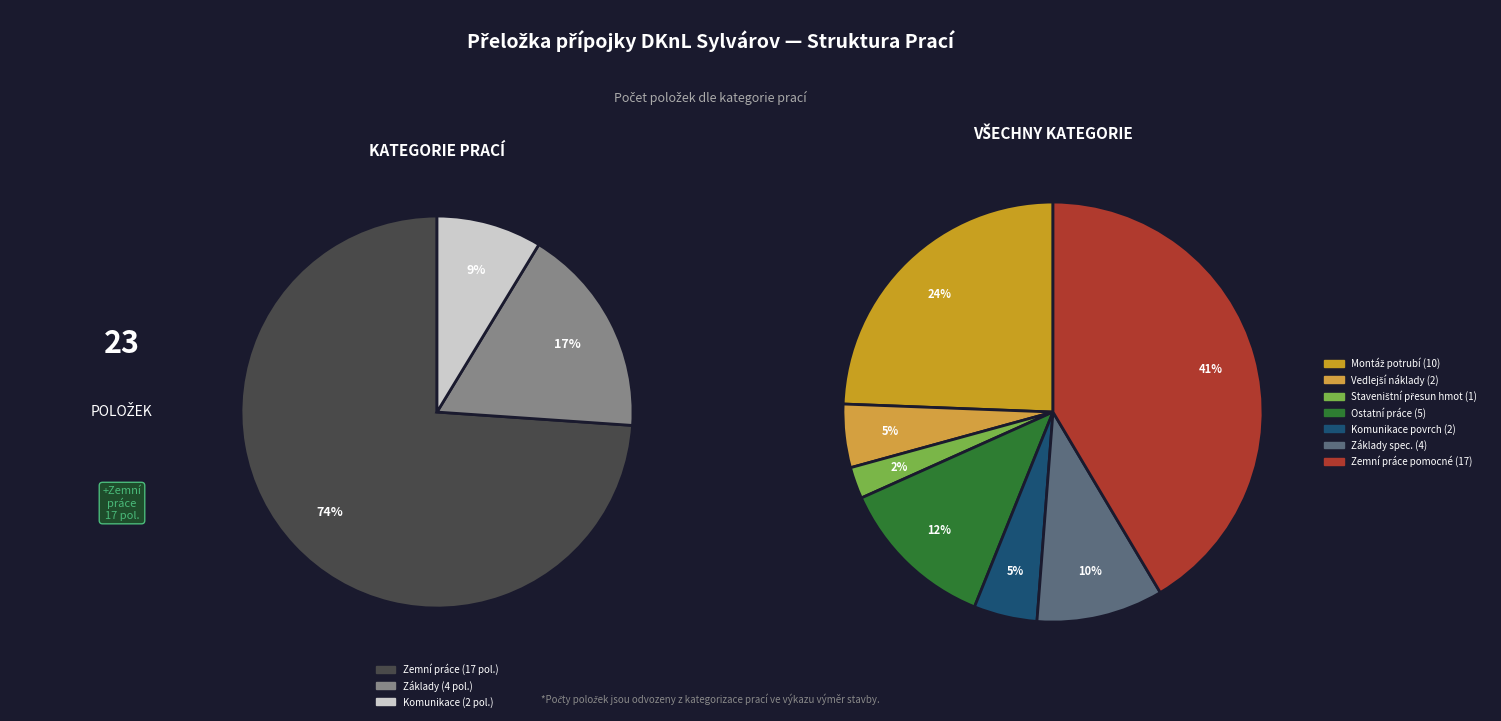

What portion of the pie excludes Staveništní přesun hmot?

97.6%